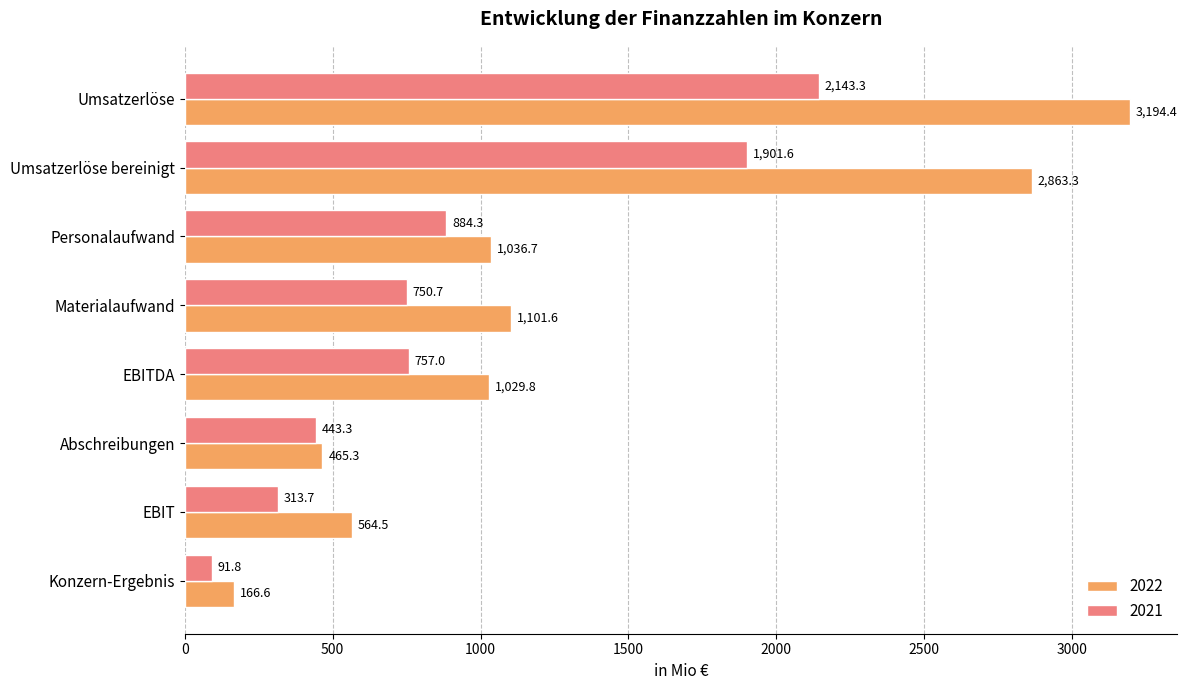

At which category is the sum across all series the highest?

Umsatzerlöse